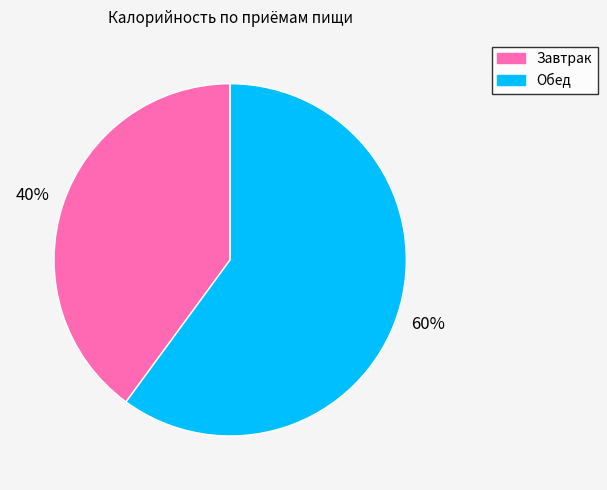

Which category has the biggest portion of the pie?

Обед